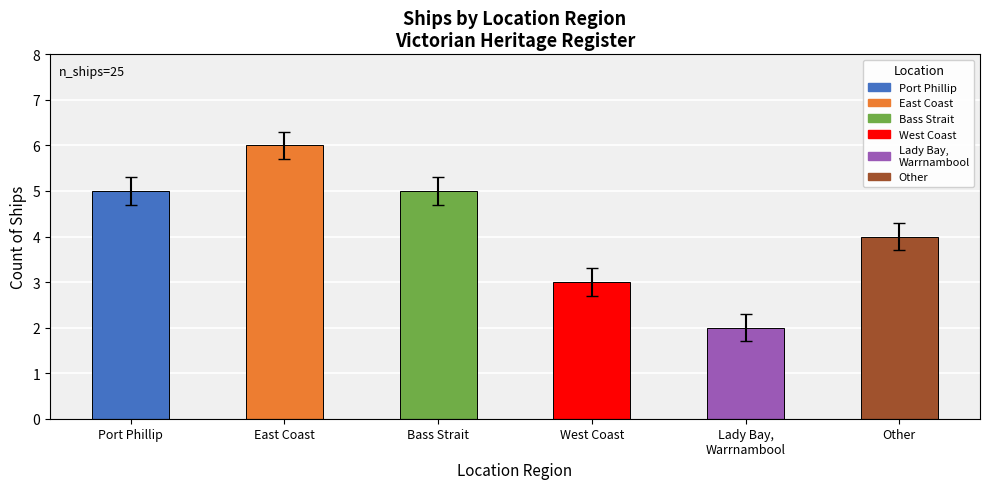

What is the maximum value shown in the chart?

6